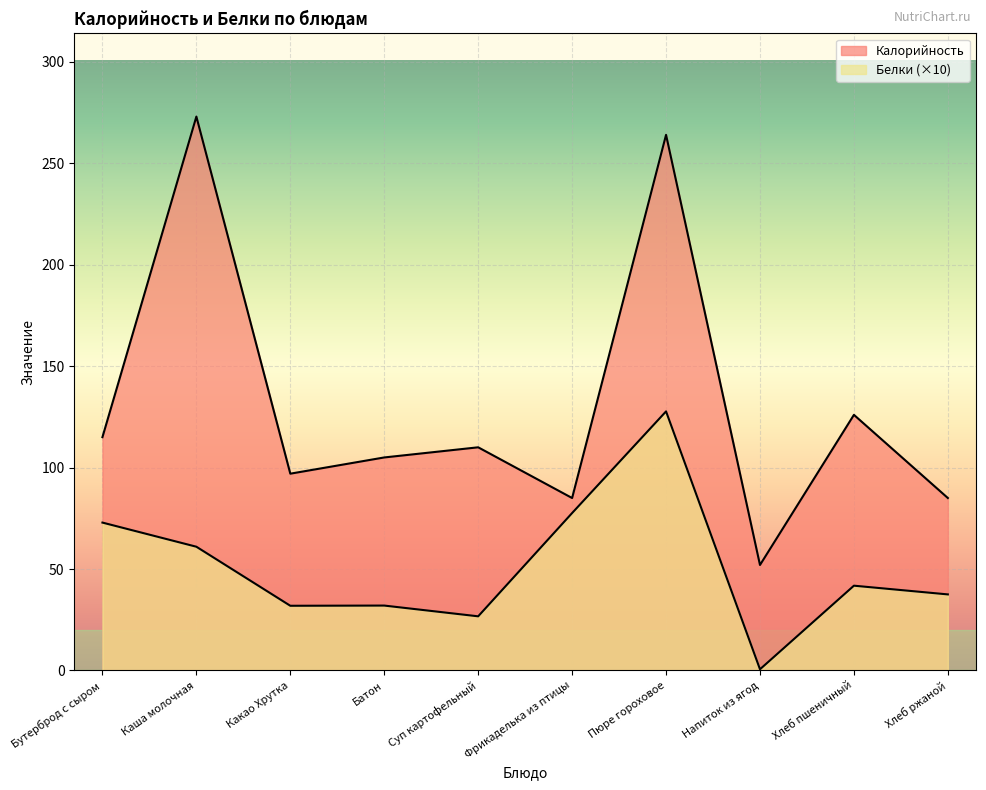

Count the number of categories in the chart.

10